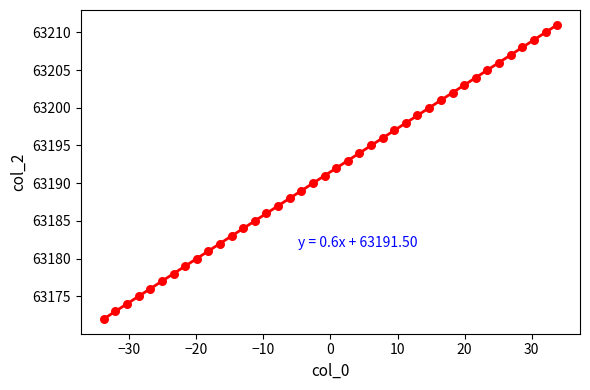

How many points are shown in the scatter plot?

40